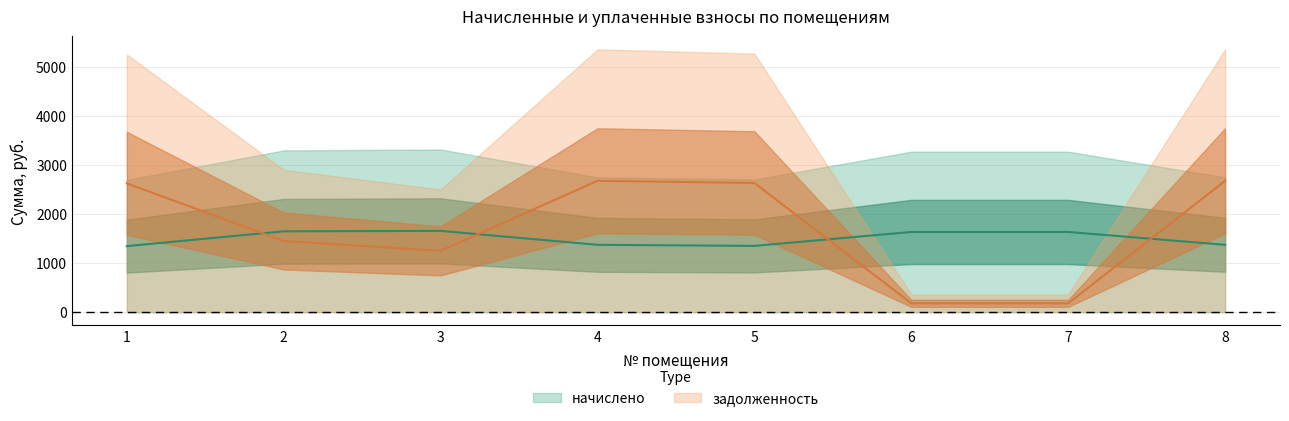

Is this an area chart (filled region under the line)?

No